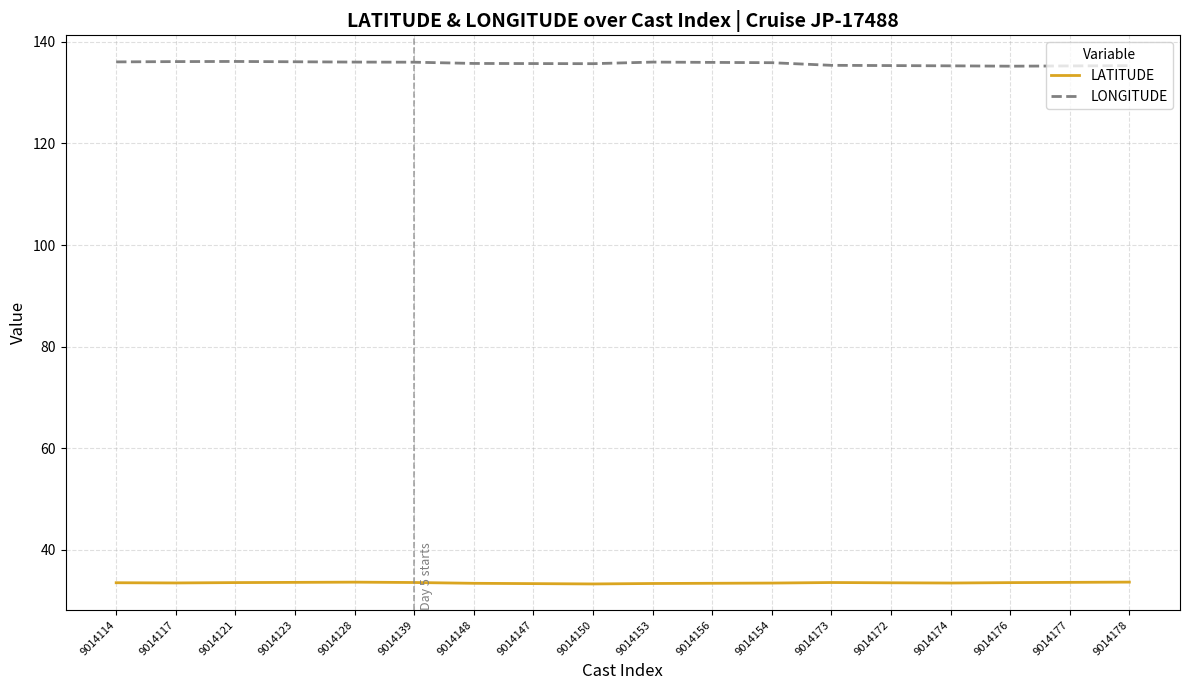

What is the lowest value of the LATITUDE series?

33.3